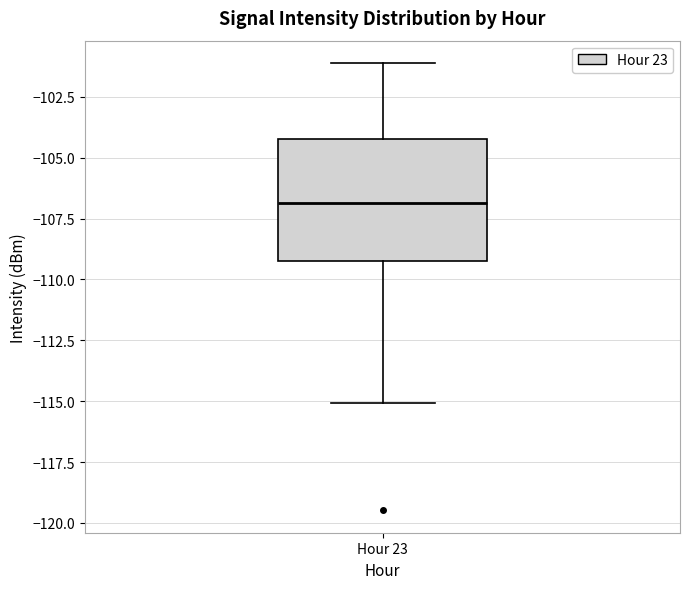

Where is the upper edge of the box for Hour 23 on the y-axis? The values are not printed on the chart, so give them approximately, as read against the axis.

-104.0